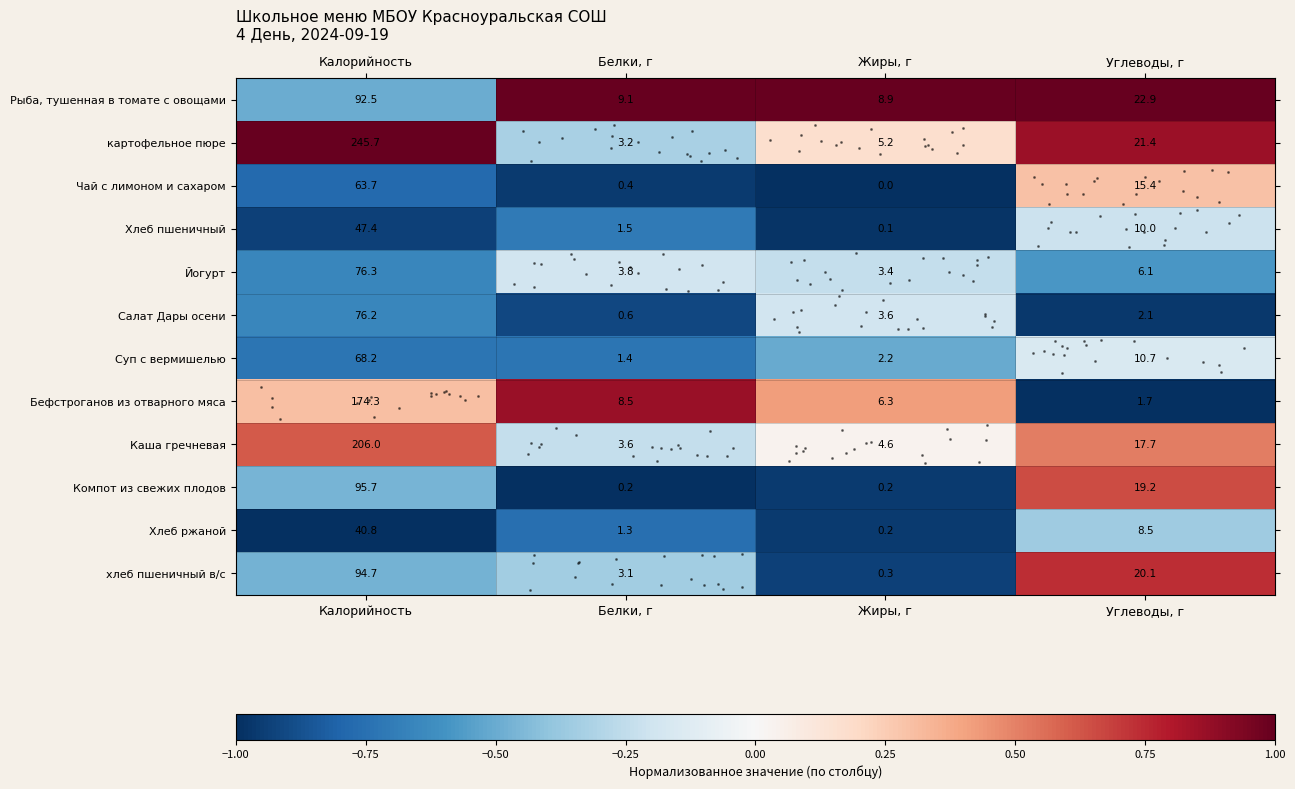

The Хлеб ржаной series shows 1.3 at Белки, г. True or false?

True